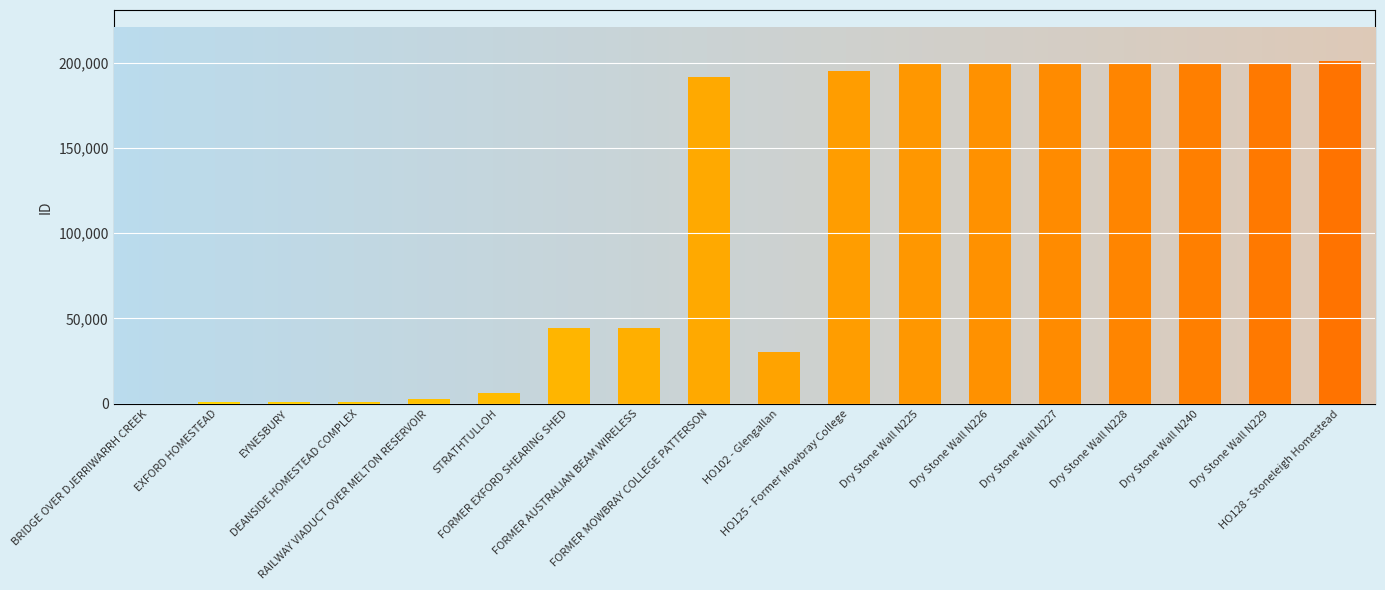

How many bars are there in total?

18